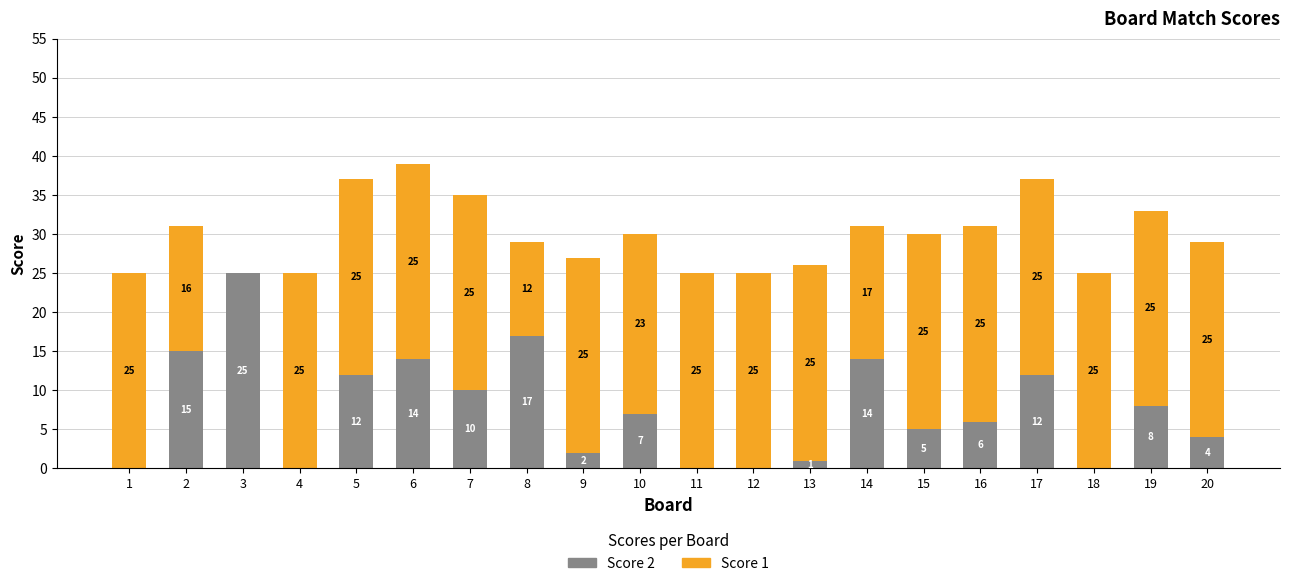

At which category is the sum across all series the highest?

6